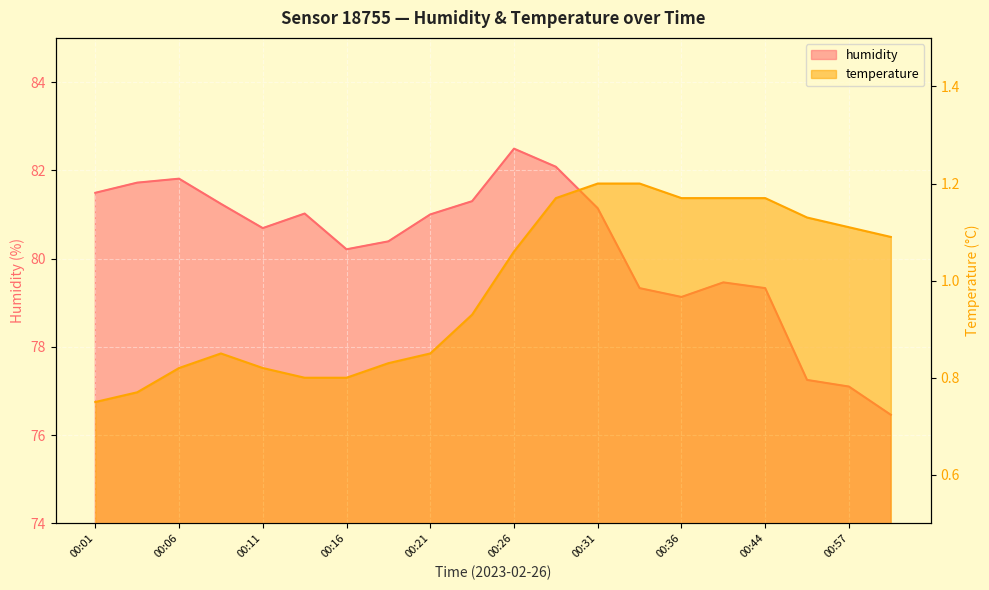

Which series changed the most between 00:01 and 00:57?

humidity